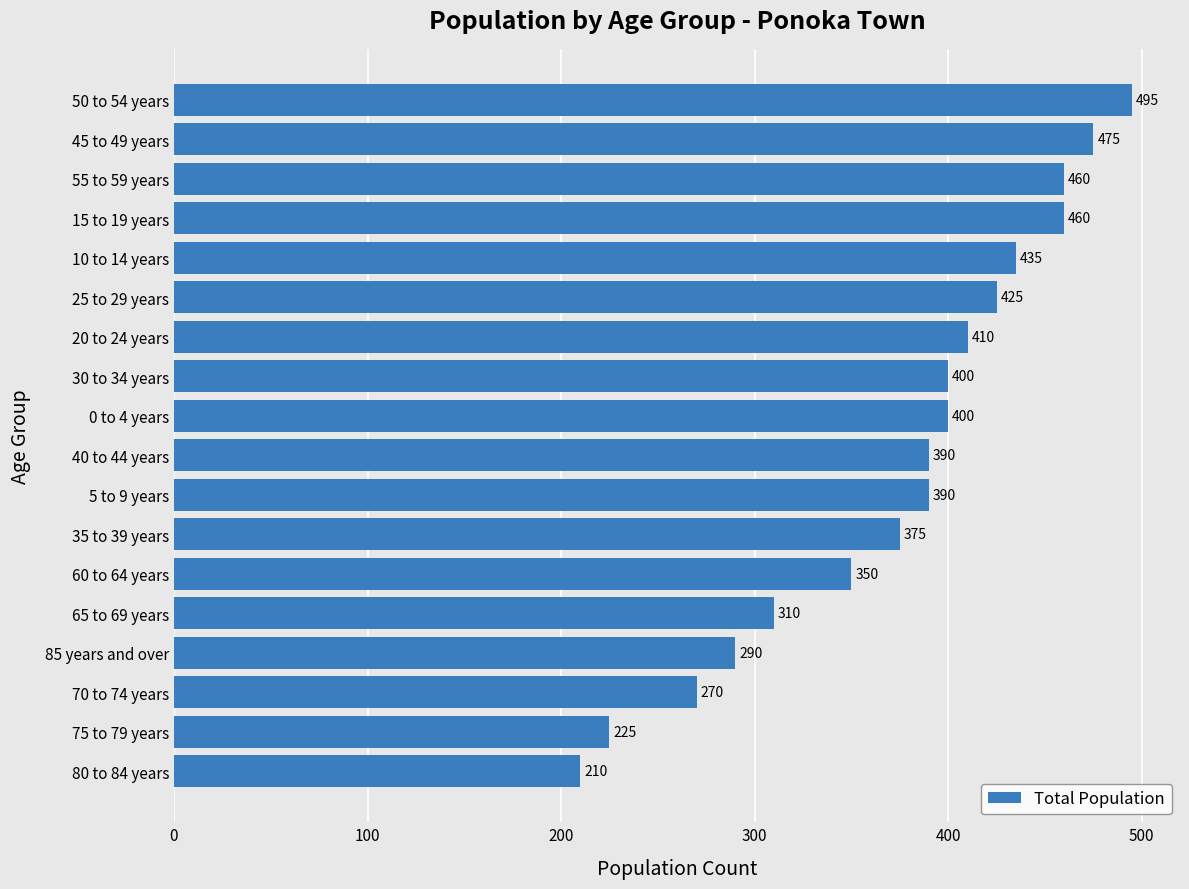

What is the greatest value displayed?

495